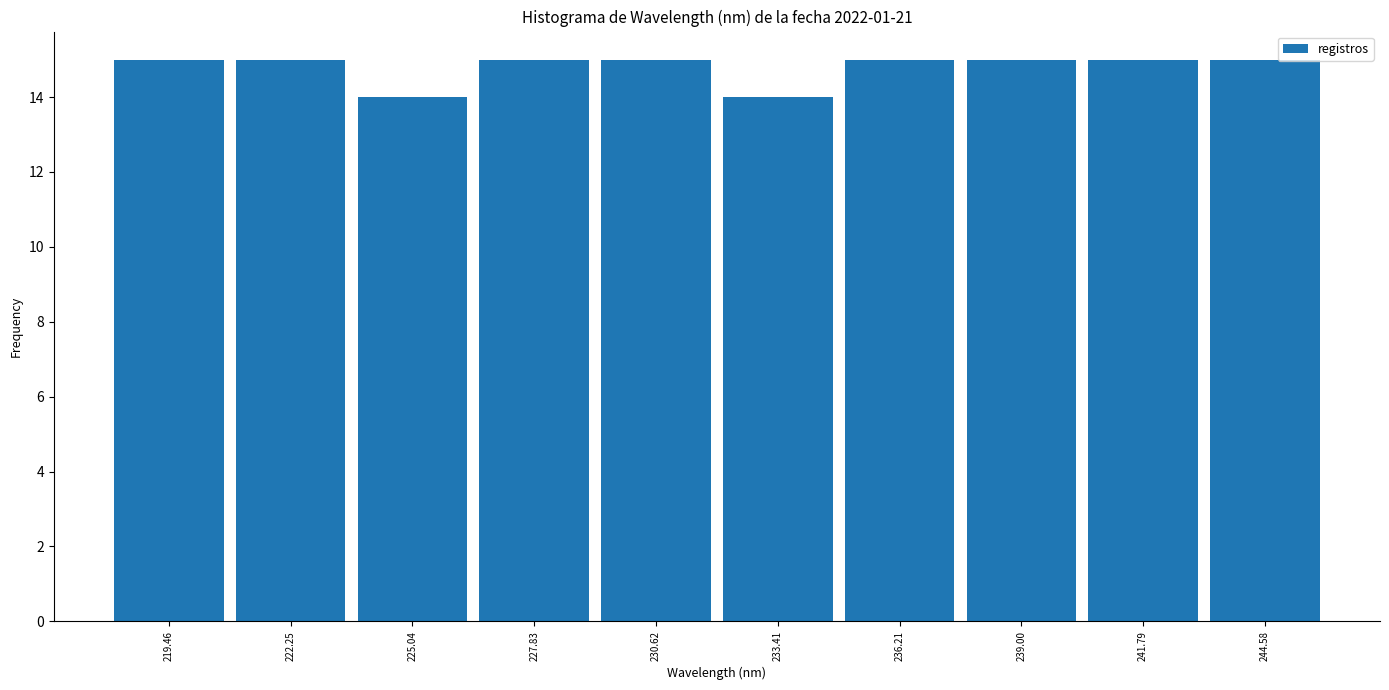

Reading left to right, list every bar in this chart as the range it spans on the x-axis followed by its height. Neither the bar edges nor the heights are printed on the chart, so give them approximately, as read against the axes.

218.0 to 221.0: 15
221.0 to 223.5: 15
223.5 to 226.5: 14
226.5 to 229.0: 15
229.0 to 232.0: 15
232.0 to 235.0: 14
235.0 to 237.5: 15
237.5 to 240.5: 15
240.5 to 243.0: 15
243.0 to 246.0: 15